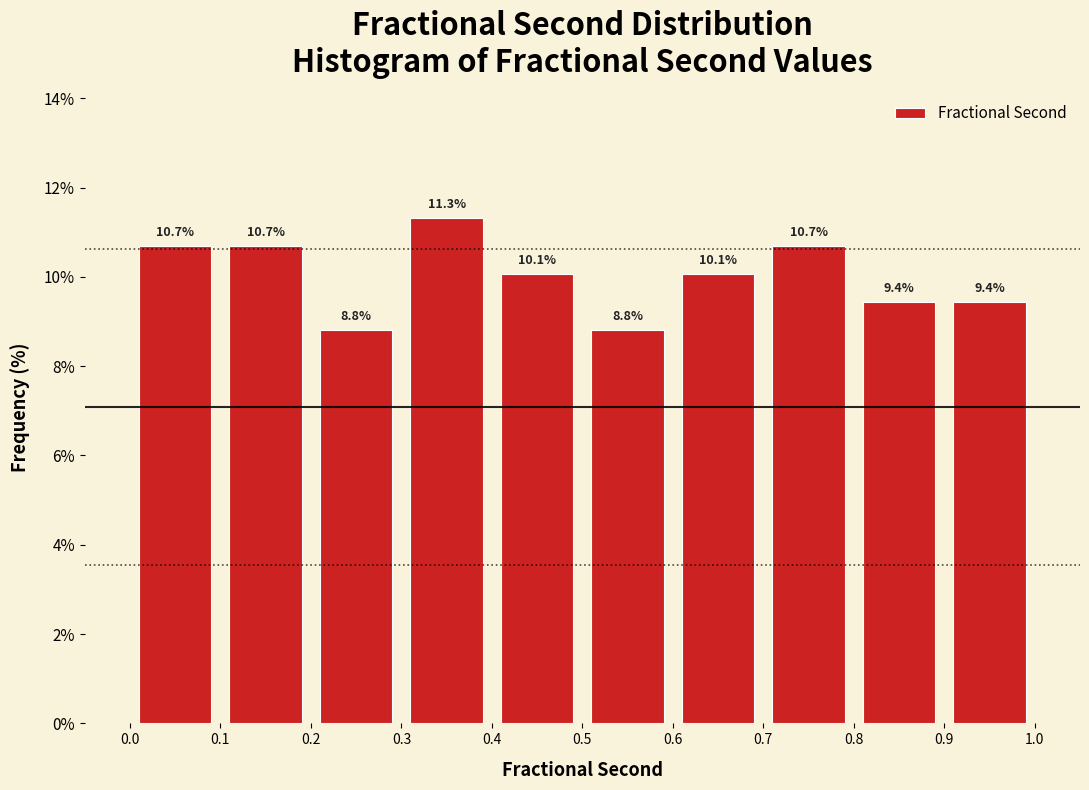

Reading left to right, transcribe this chart: for each bar, give the range it covers on the x-axis and its height.

0.0 to 0.1: 10.7
0.1 to 0.2: 10.7
0.2 to 0.3: 8.8
0.3 to 0.4: 11.3
0.4 to 0.5: 10.1
0.5 to 0.6: 8.8
0.6 to 0.7: 10.1
0.7 to 0.8: 10.7
0.8 to 0.9: 9.4
0.9 to 1.0: 9.4